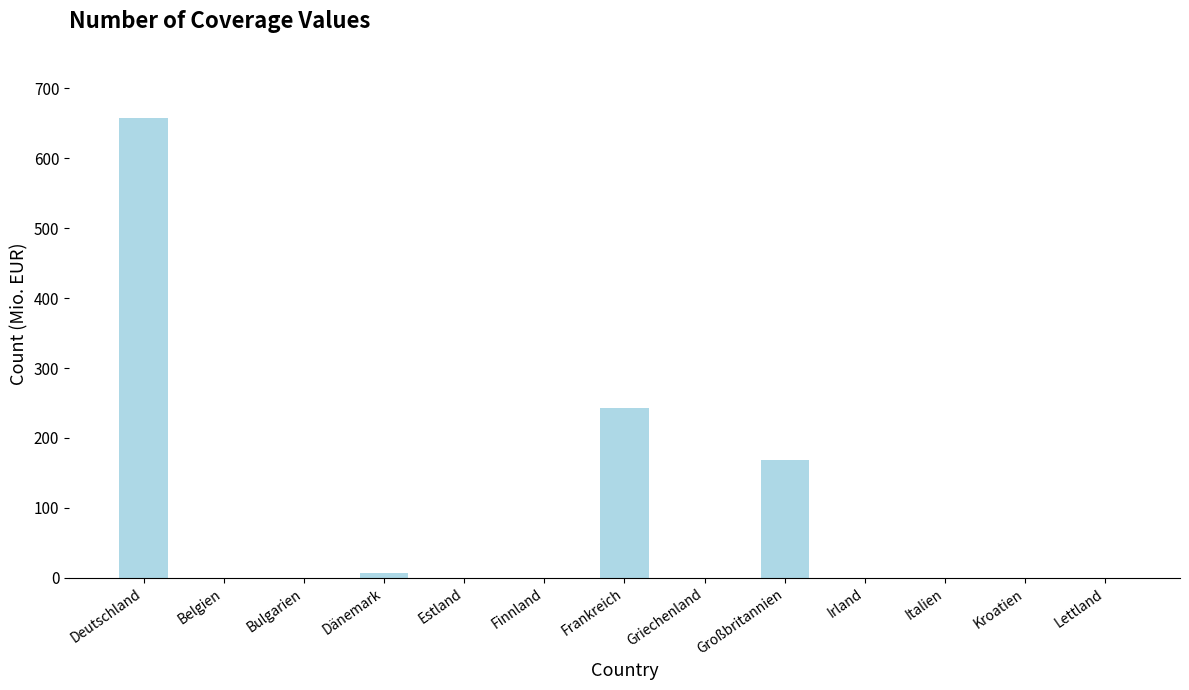

The value at Dänemark is 6.9. True or false?

True